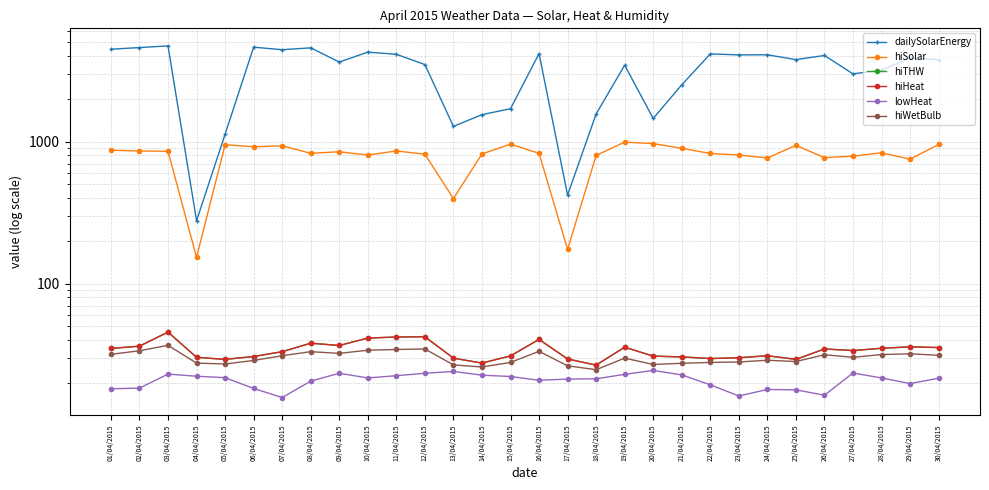

At which category does dailySolarEnergy reach its first local peak?

03/04/2015